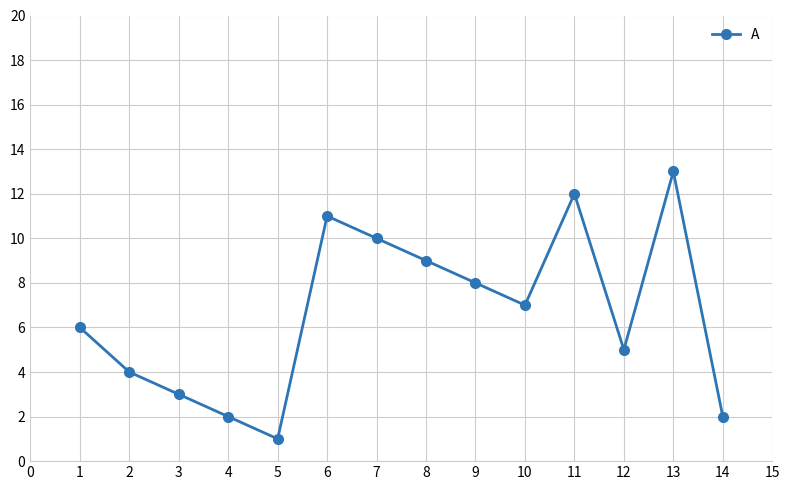

What is the difference between the values at 10 and 7?

3